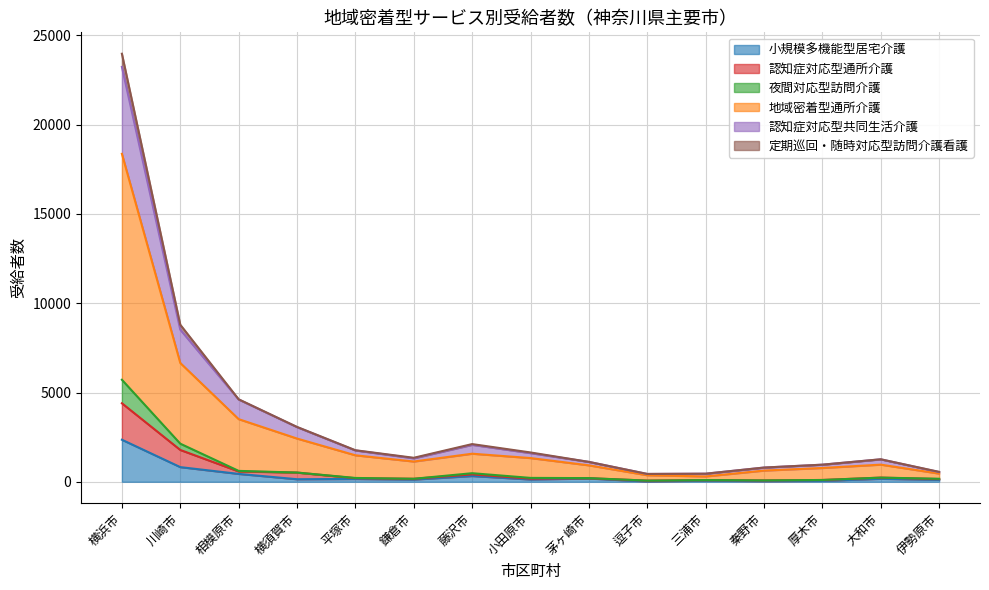

At which category is the sum across all series the highest?

横浜市